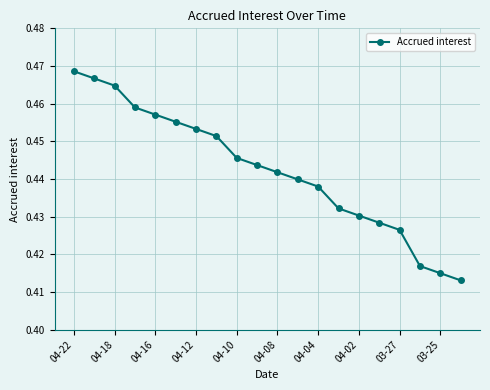

How many series are shown in this chart?

1